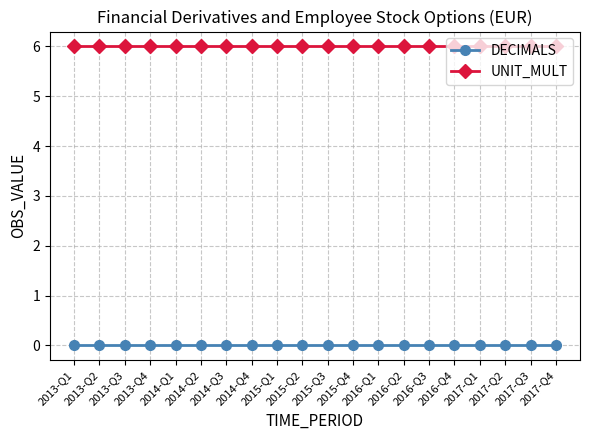

What is the label of the 7th point from the left?

2014-Q3